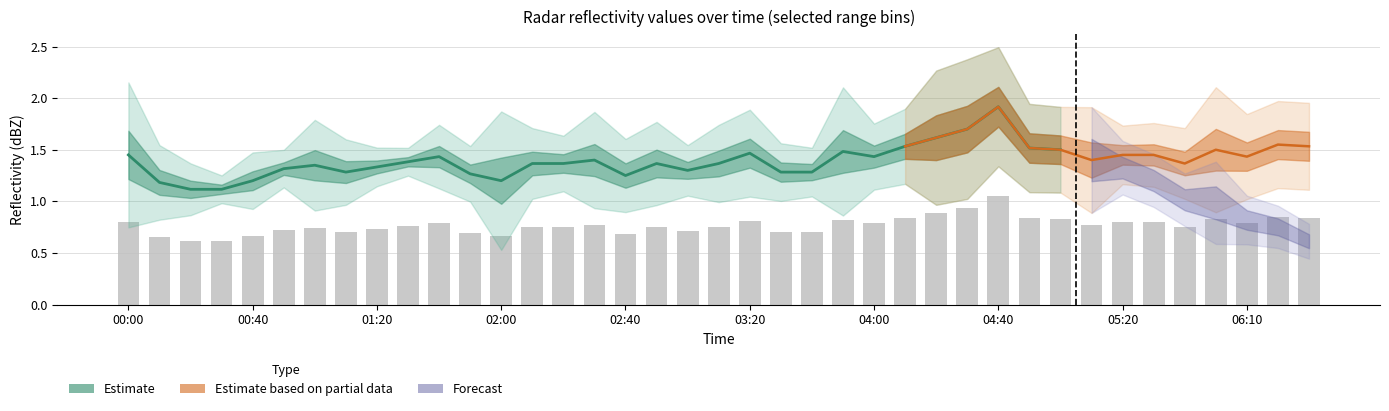

True or false: 9.728 has a value of 0.9 at 2008/09/25 01:20.

False